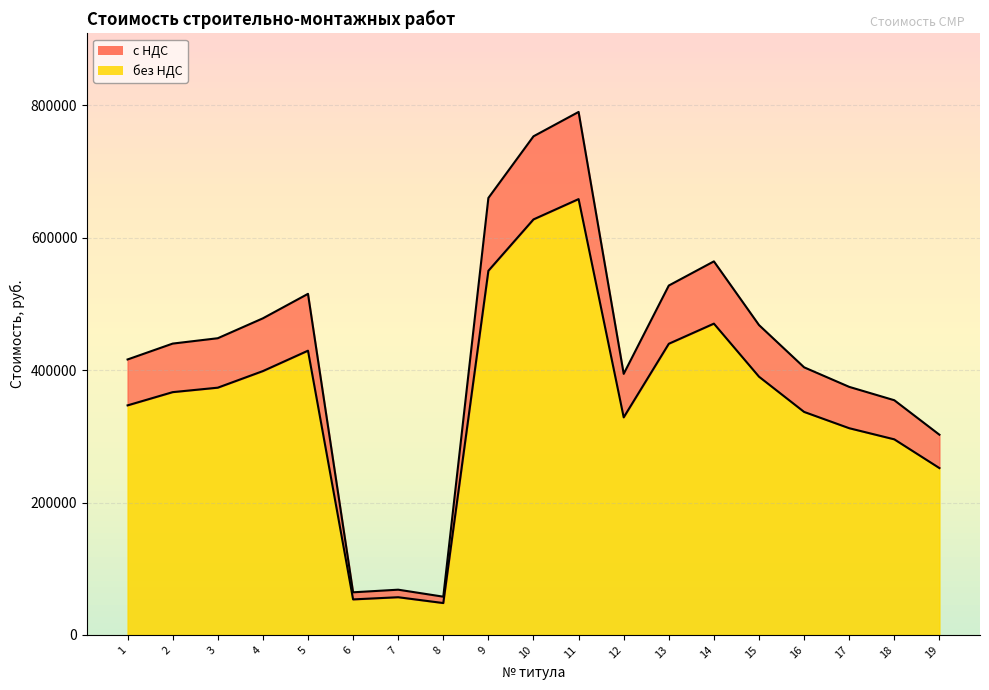

How many lines are shown in the chart?

2